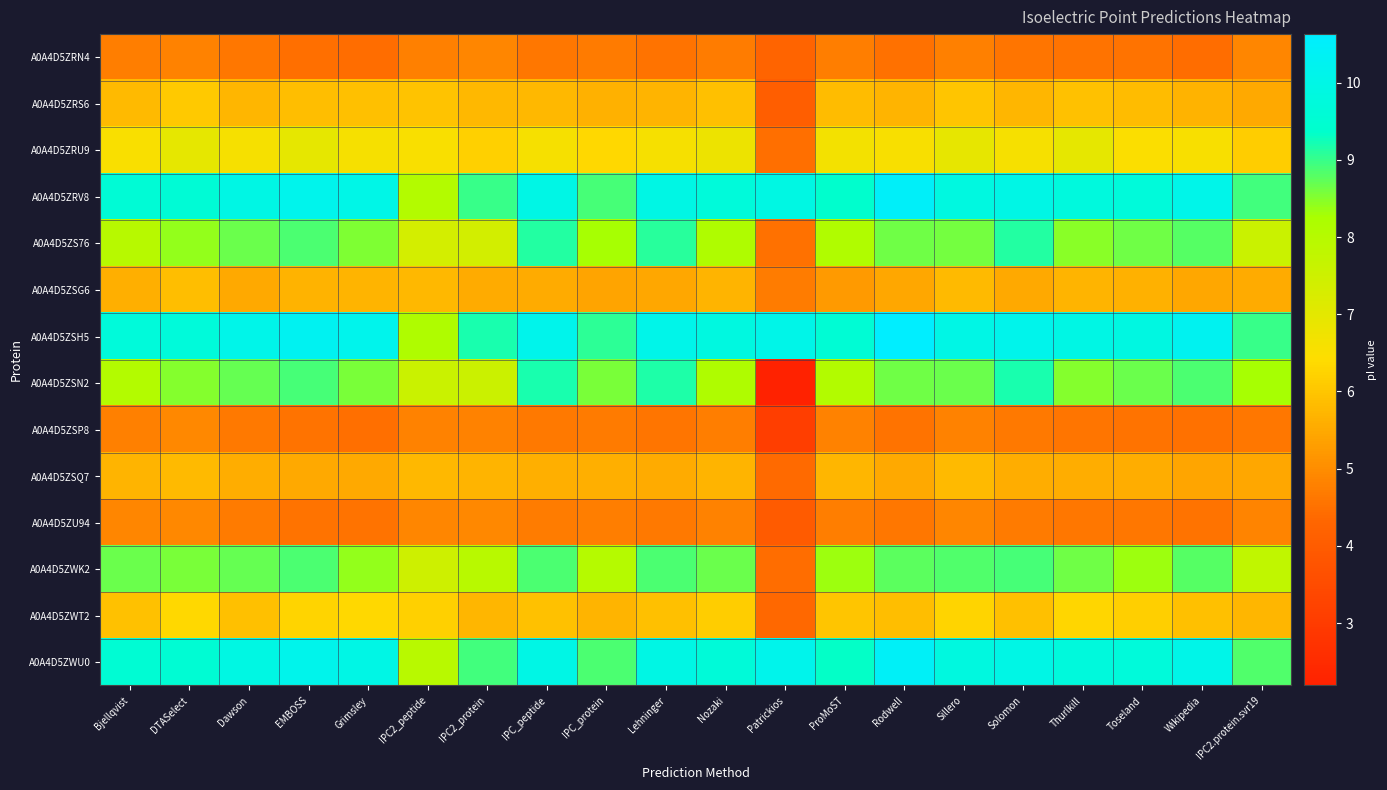

Which label corresponds to the smallest value in the chart?

Patrickios